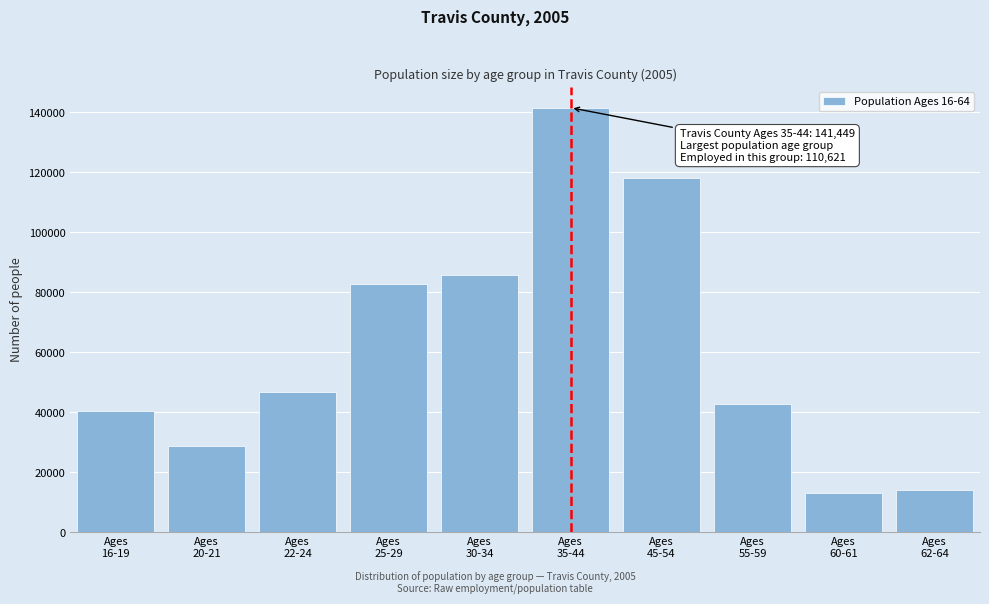

Reading left to right, extract all data points from this chart.

40486	28538	46563	82607	85601	141449	117891	42521	12947	13882